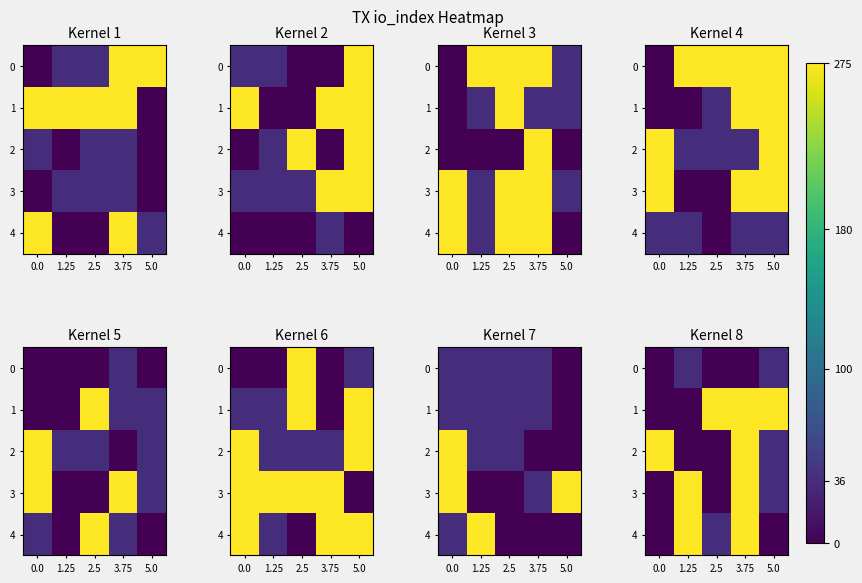

Count the row_2 values in the range 0 to 275.

5